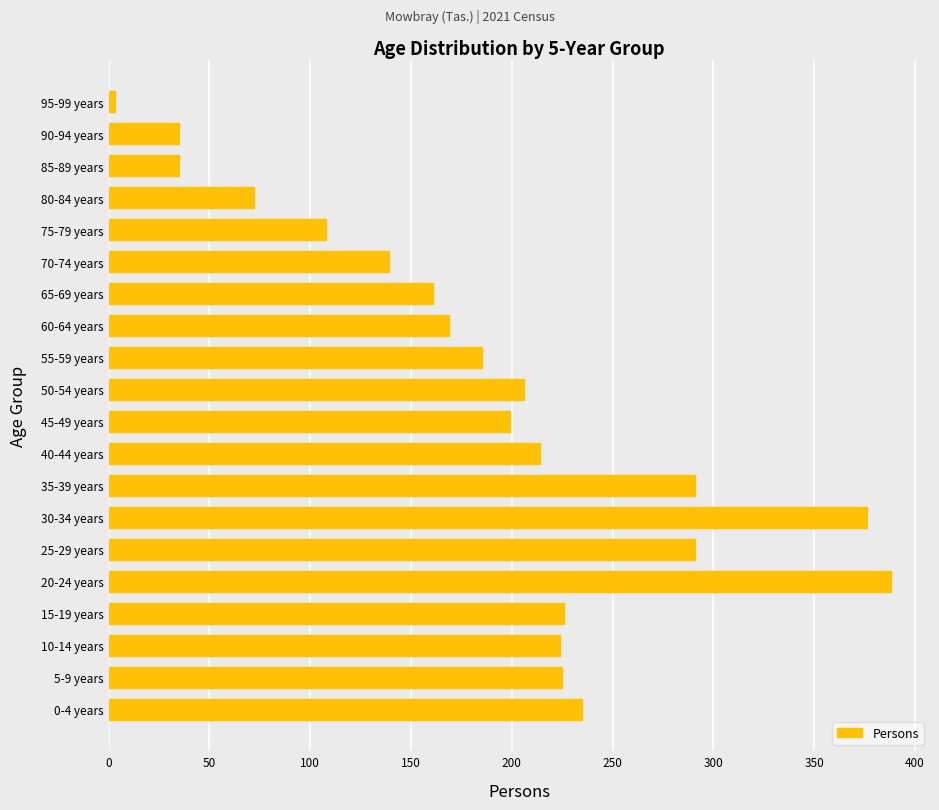

How many distinct data groups are displayed?

1